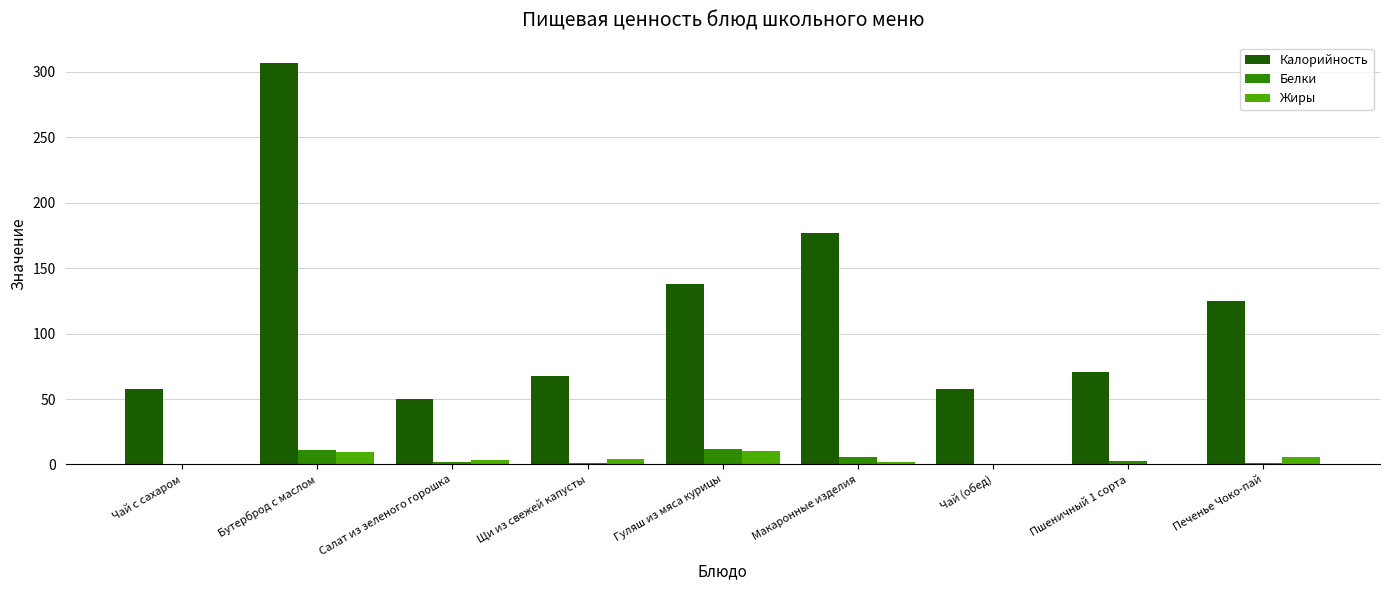

Which category has the highest value across all series?

Бутерброд с маслом